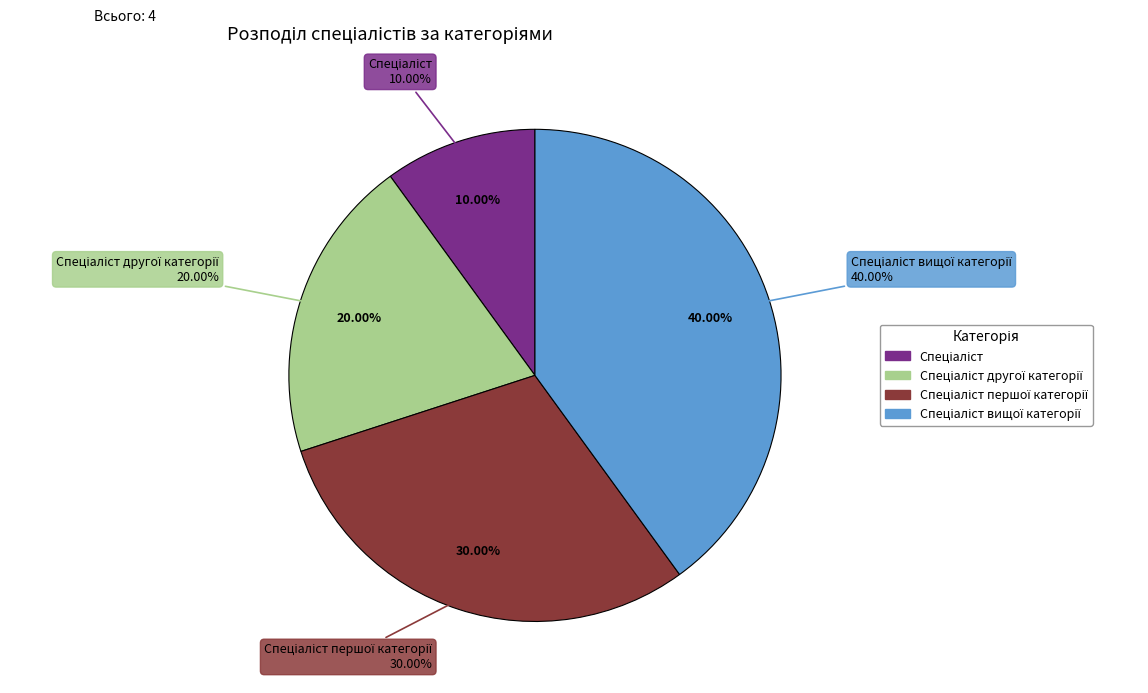

To the nearest percent, what is the difference between the largest and smallest slice percentages?

30%